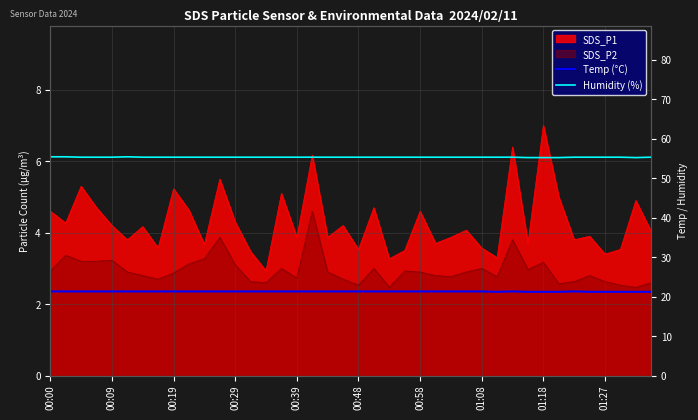

How many interior local peaks does the Humidity (%) series have?

1